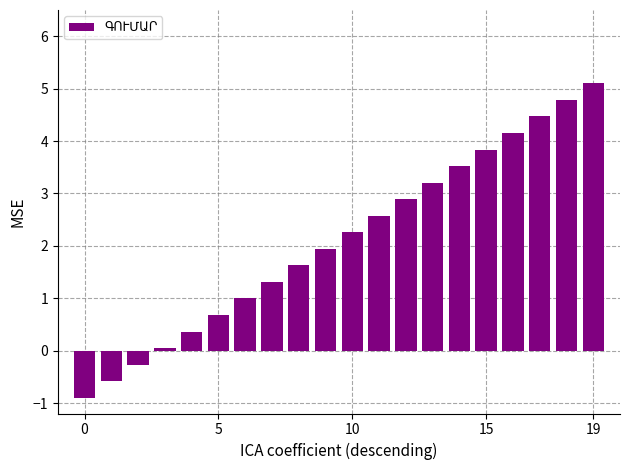

What is the difference between the maximum and minimum values?

6.0